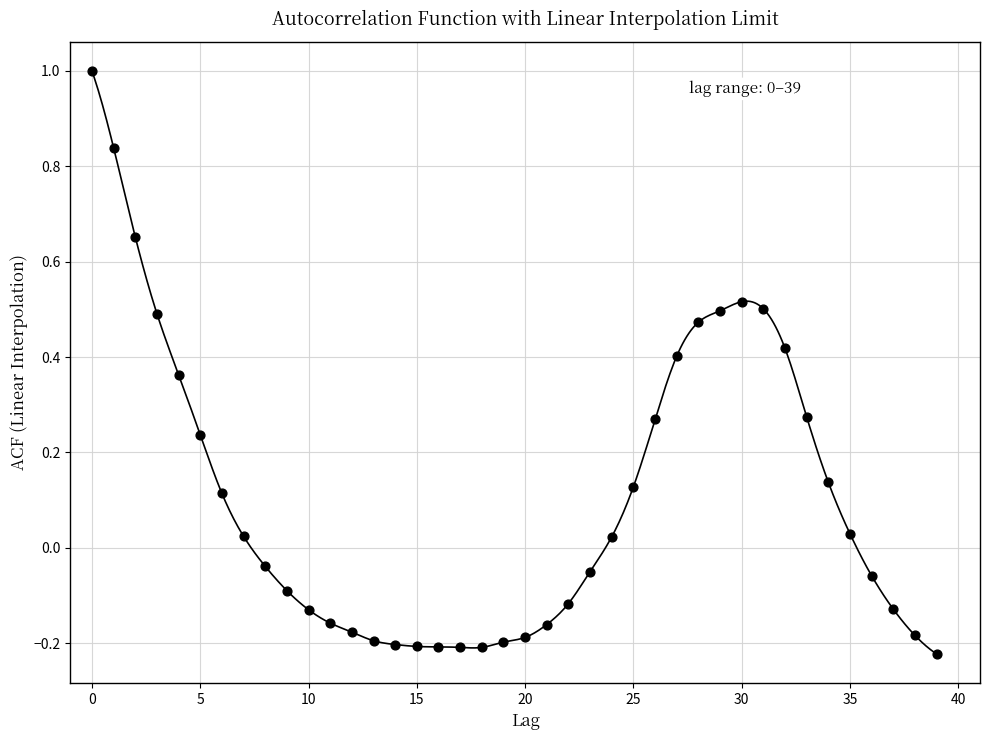

What is the range of Y values (max minus min)?

1.2